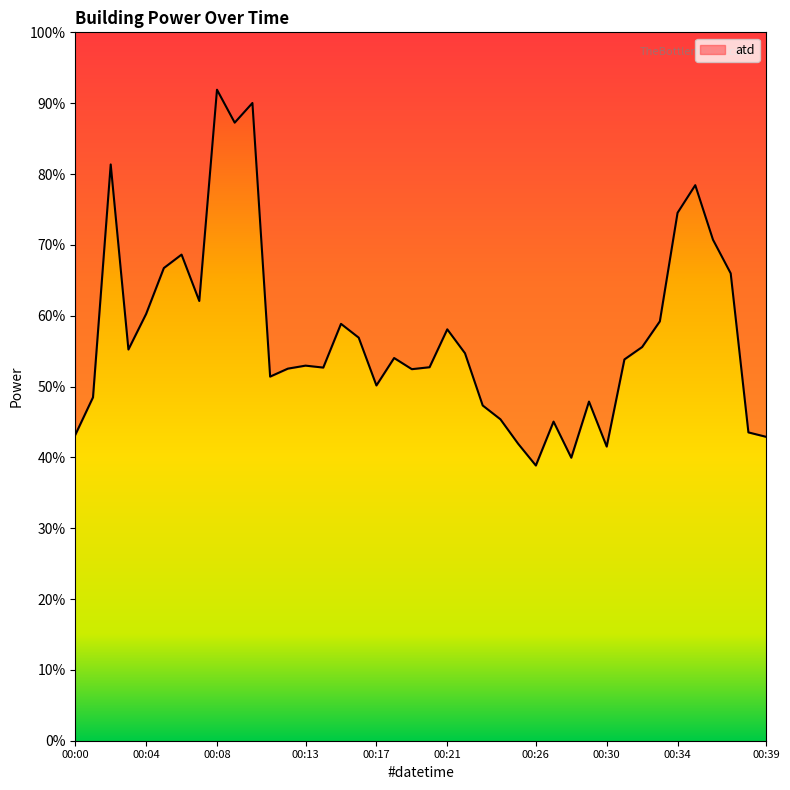

Which category has the lowest value across all series?

00:26